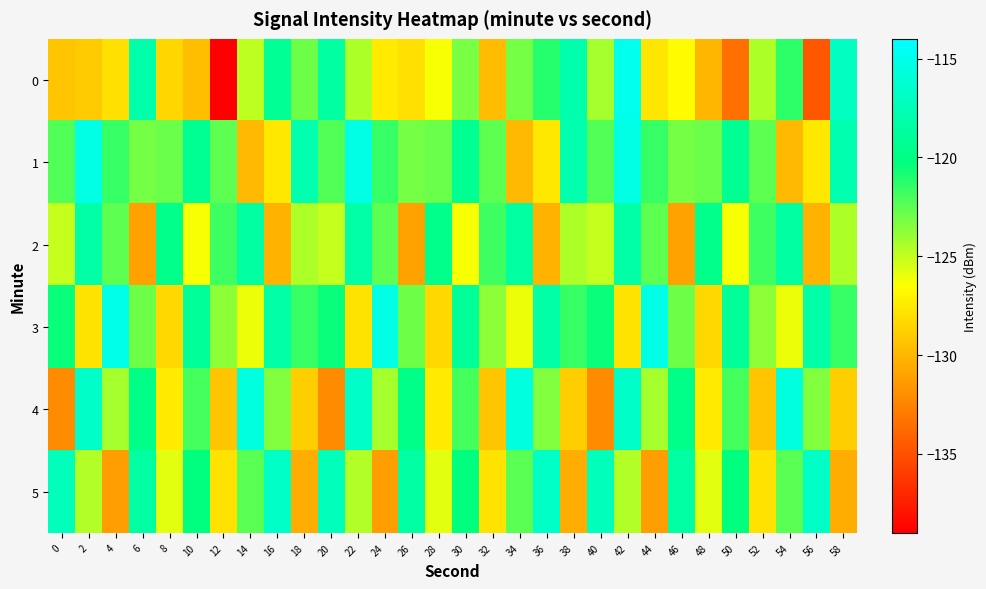

What is the smallest value displayed?

-139.0